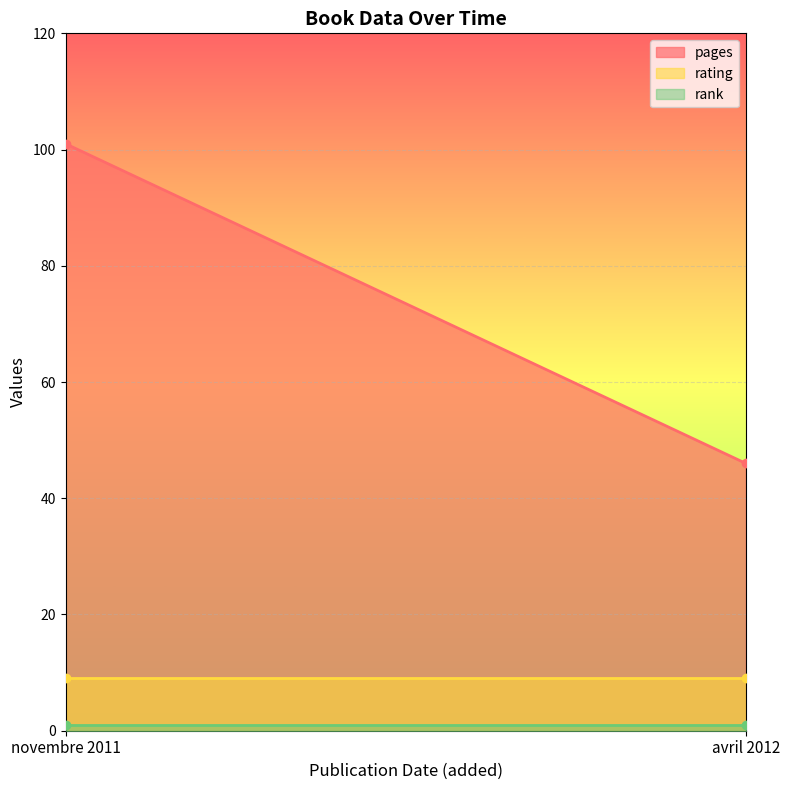

The value of pages at novembre 2011 is 101. True or false?

True